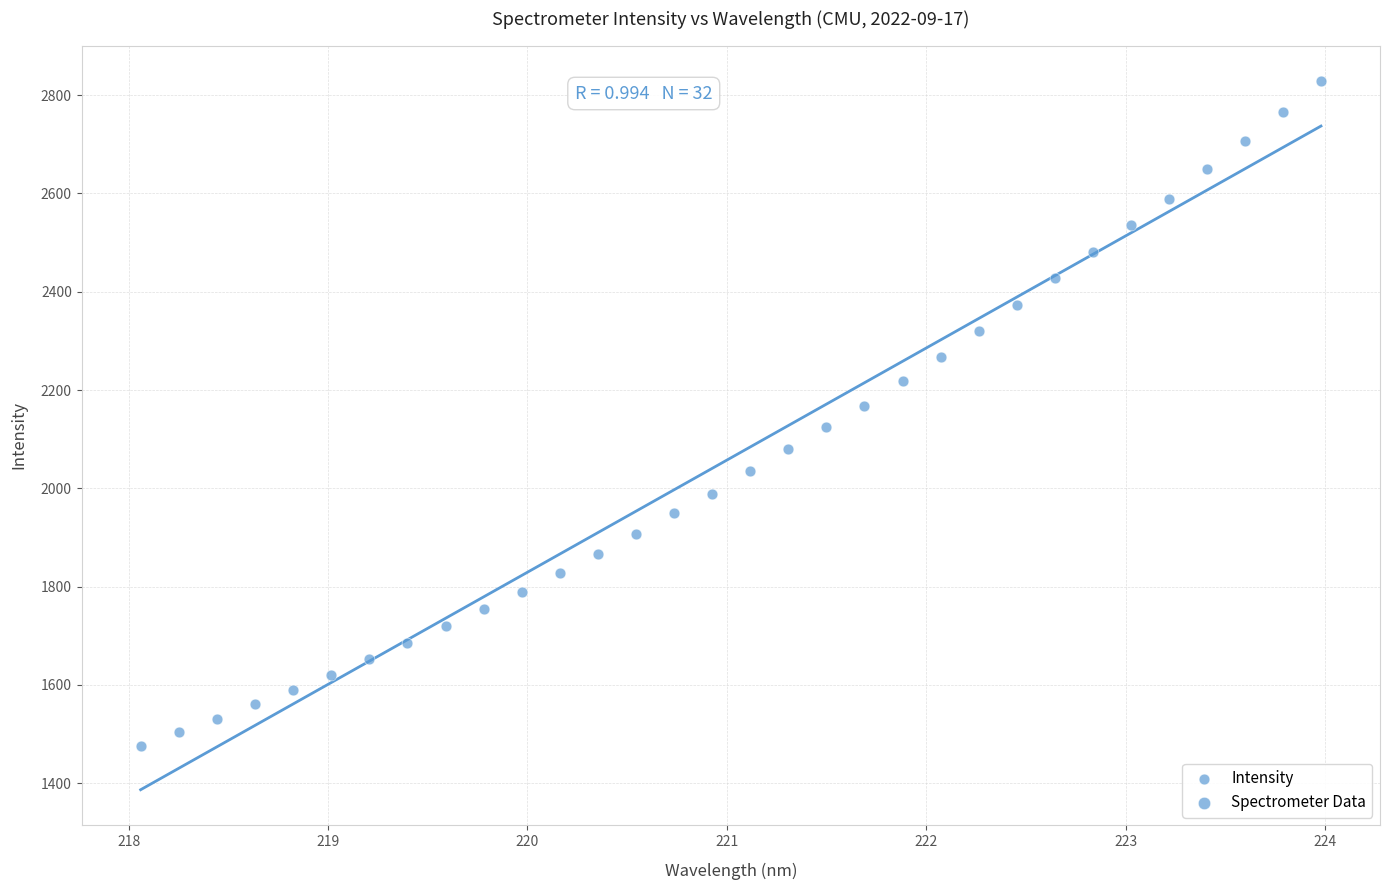

What is the range of Y values (max minus min)?

1354.5